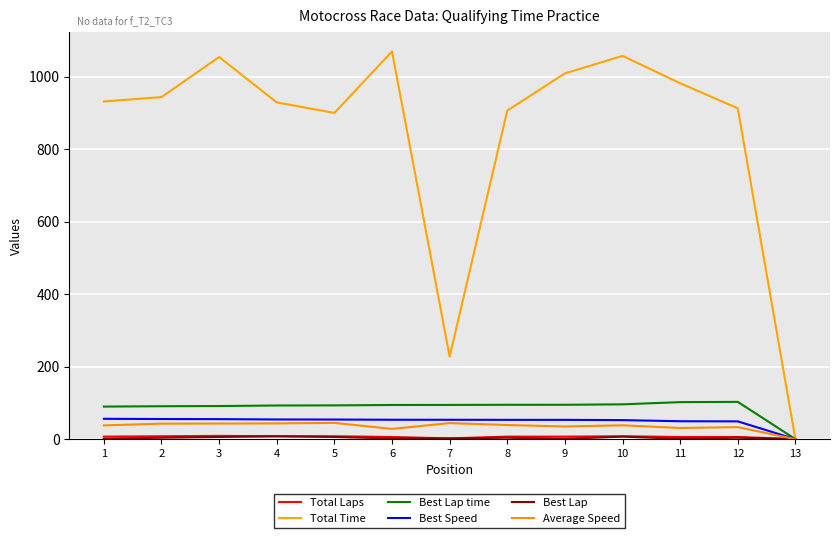

How many lines are shown in the chart?

6